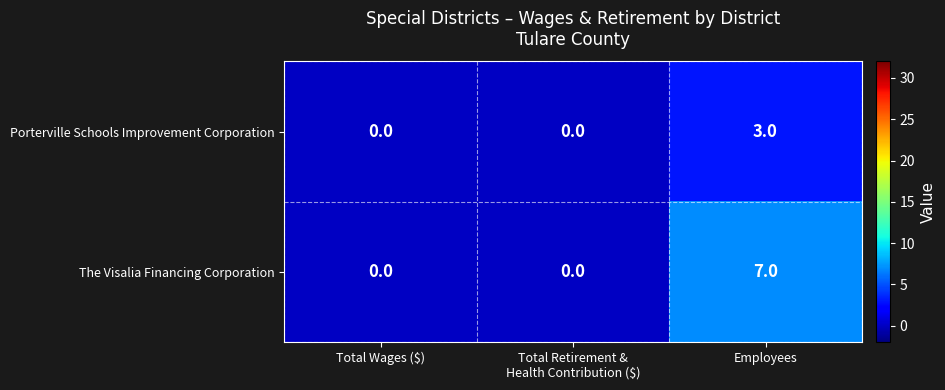

Is the value of Porterville Schools Improvement Corporation at Employees greater than the value of The Visalia Financing Corporation at Total Wages ($)?

Yes